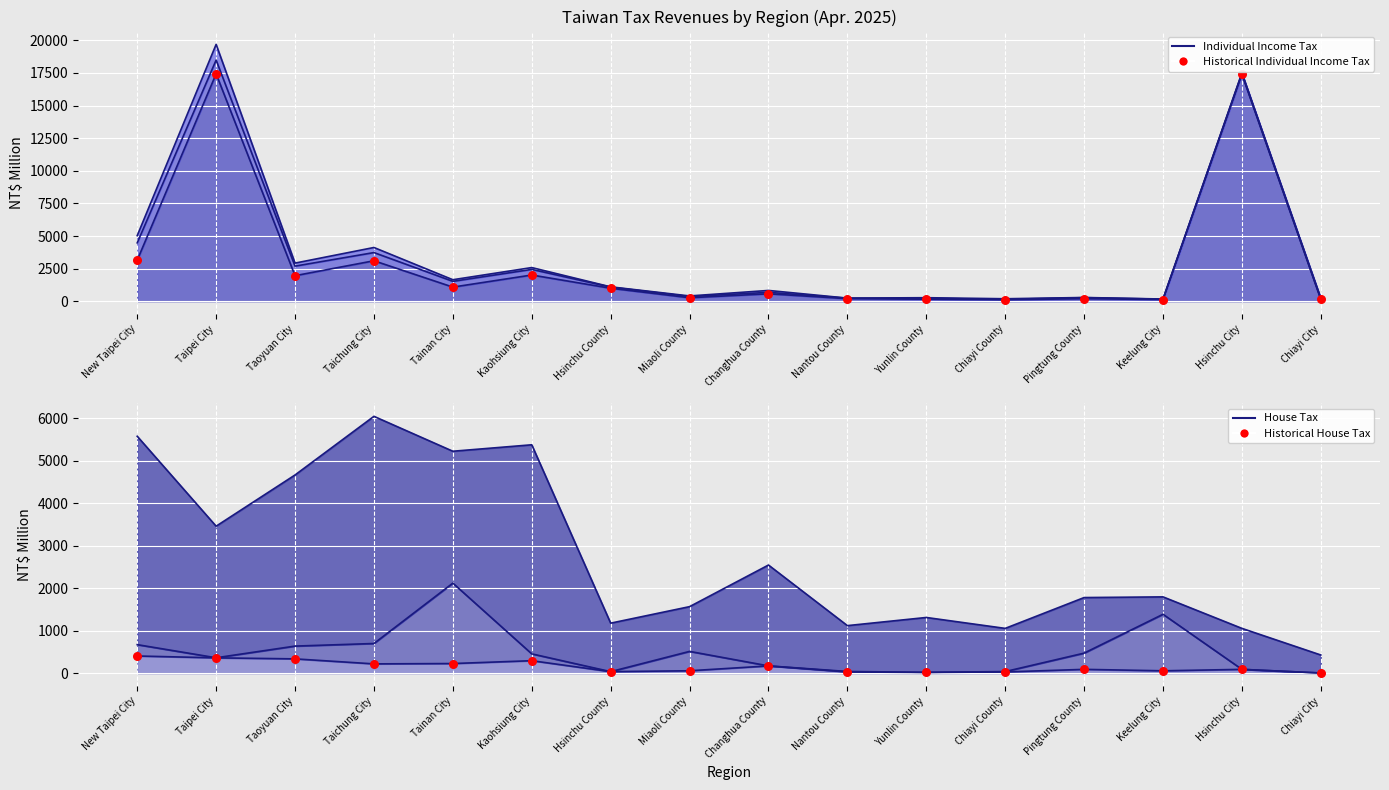

Approximately how many times larger is the value at Yunlin County compared to Chiayi County?

0.6